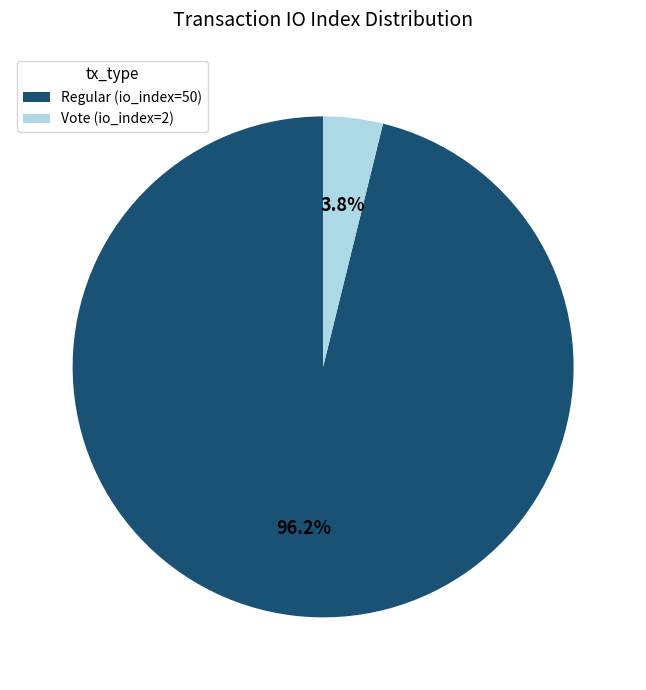

Between Vote and Regular, which is larger?

Regular